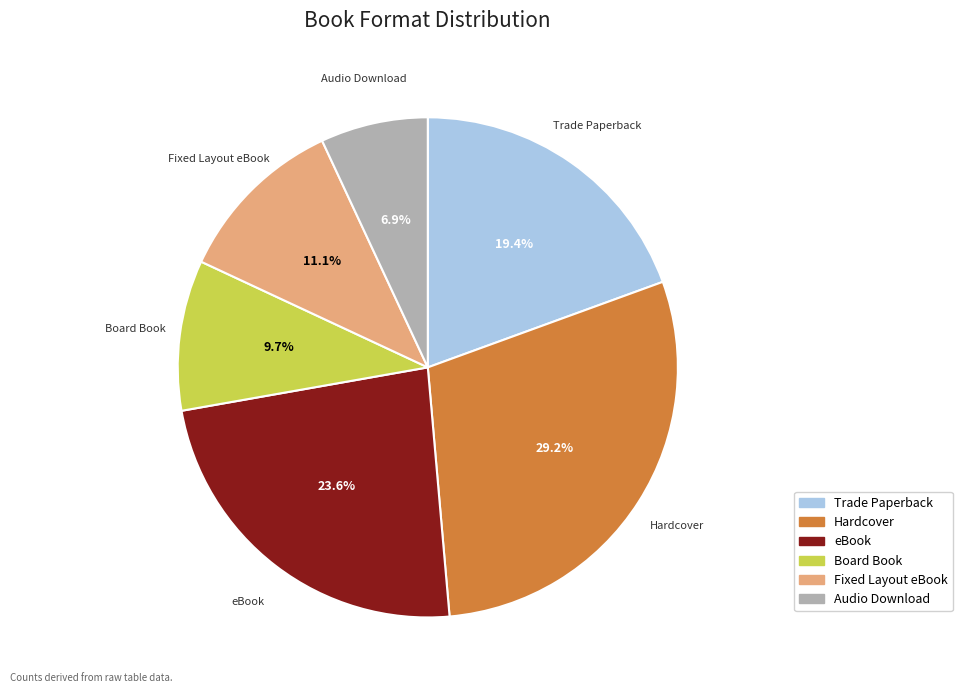

Is there a majority slice in this chart?

No